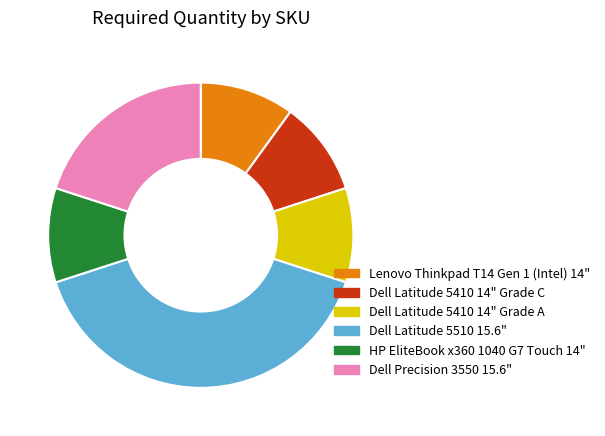

Is the sum of Dell Latitude 5410 14" Grade C and Dell Precision 3550 15.6" greater than half?

No